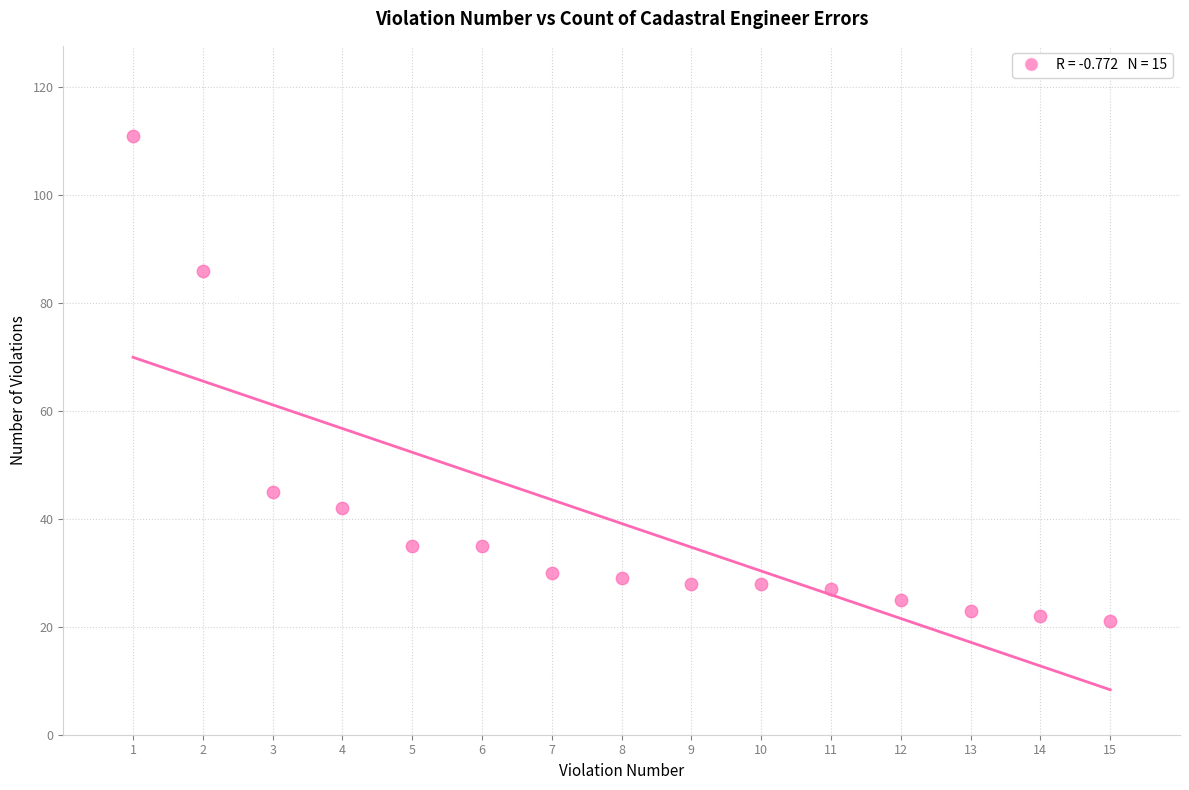

What is the range of X values (max minus min)?

14